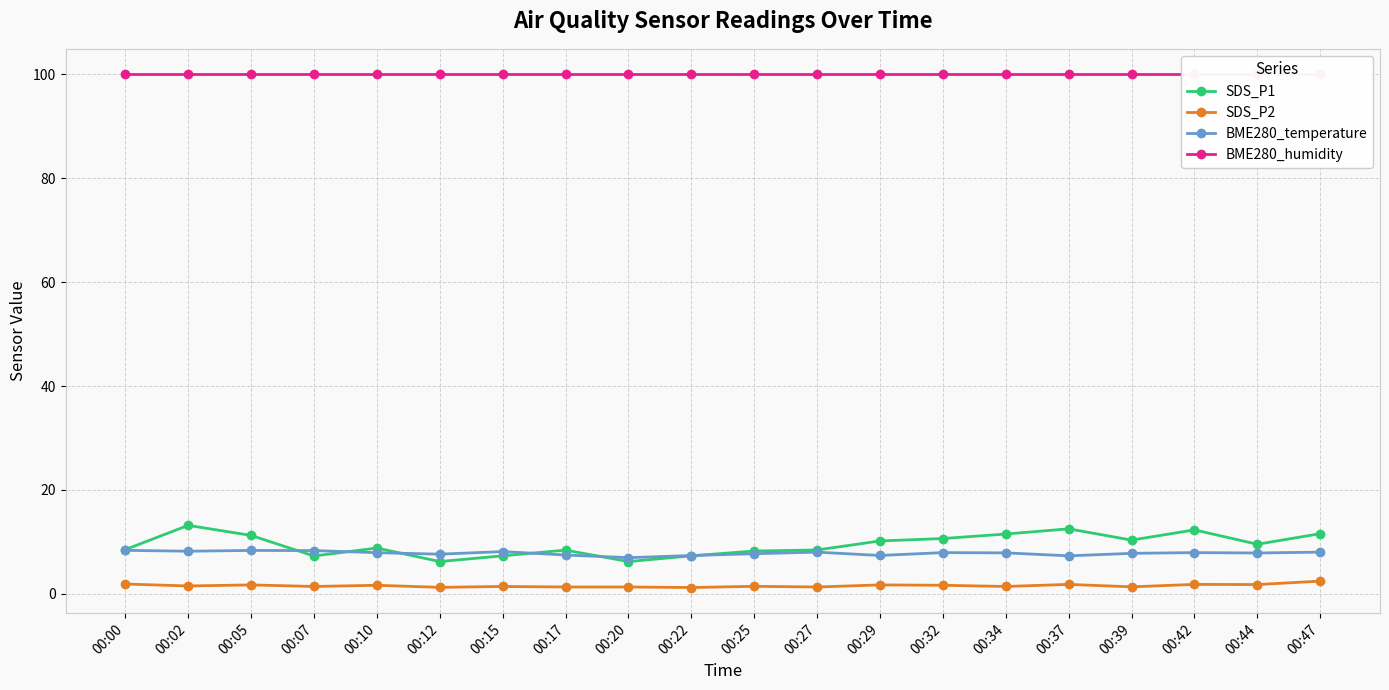

Between 00:27 and 00:37, which series saw the biggest shift?

SDS_P1